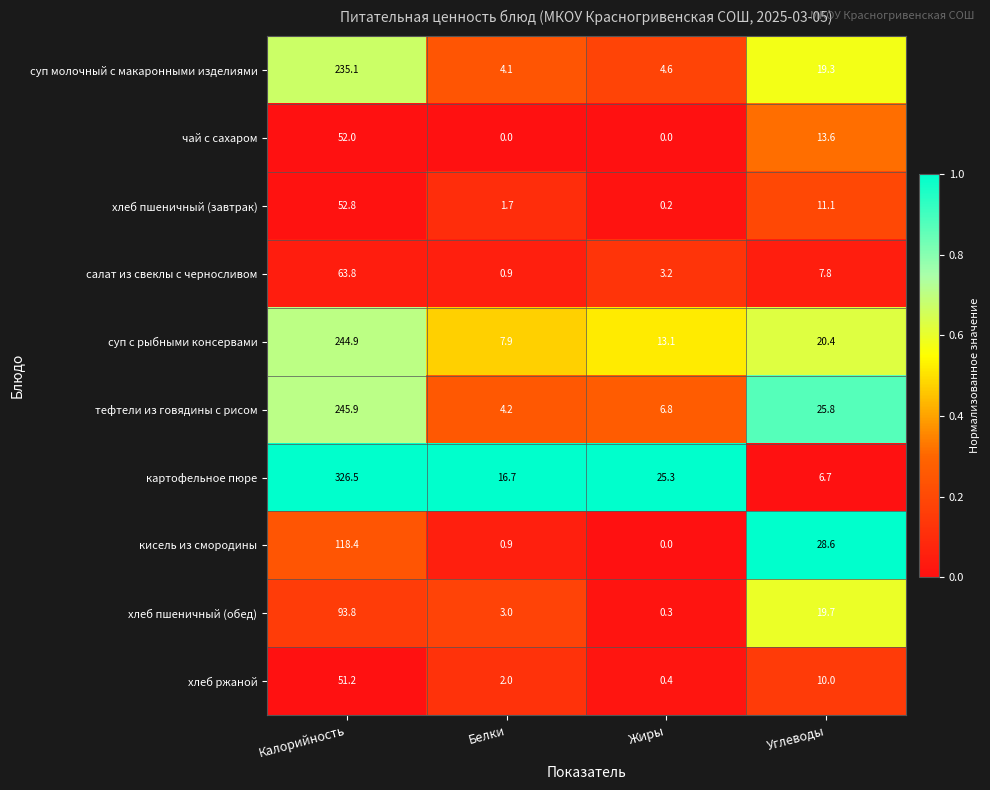

What is the difference between the maximum and minimum values in the чай с сахаром series?

52.0